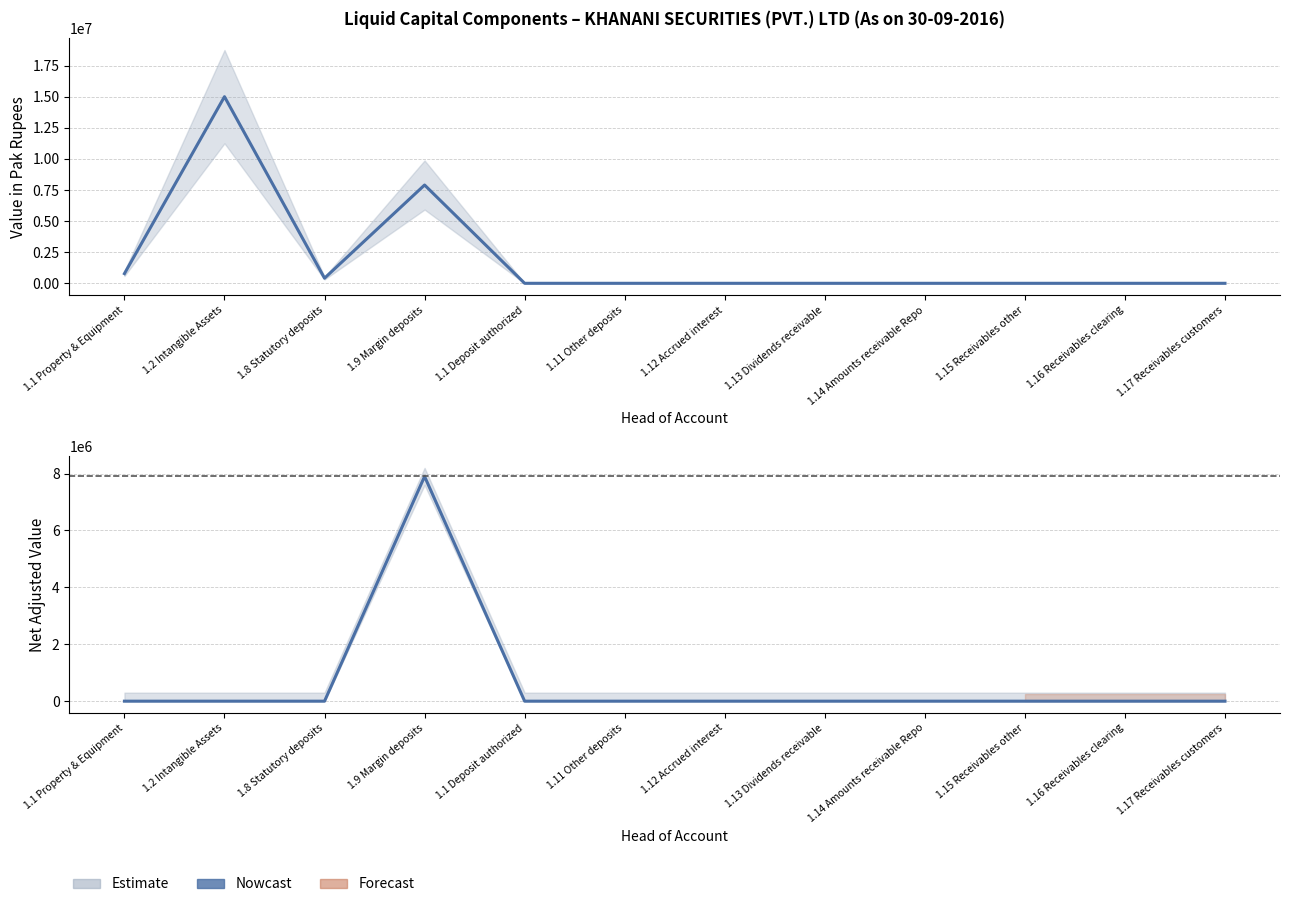

True or false: Value in Pak Rupees and Net Adjusted Value intersect in this chart.

False